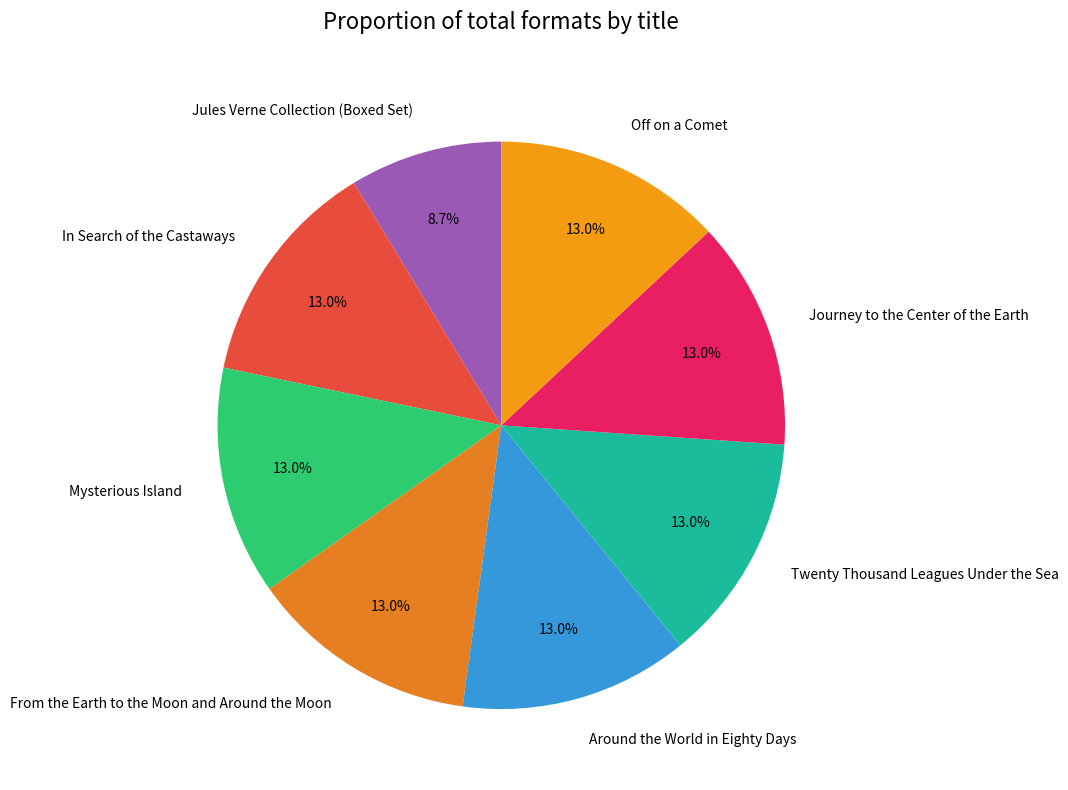

To the nearest percent, what portion does Twenty Thousand Leagues Under the Sea represent?

13%